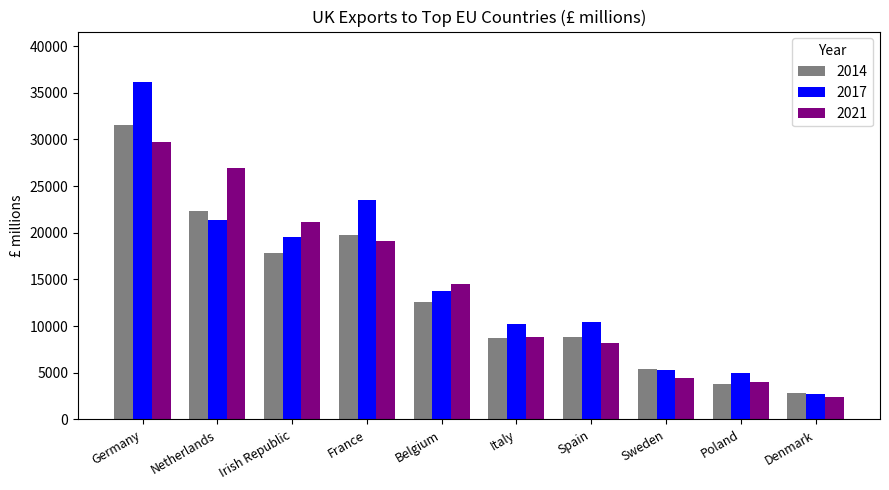

At which category is the sum across all series the highest?

Germany